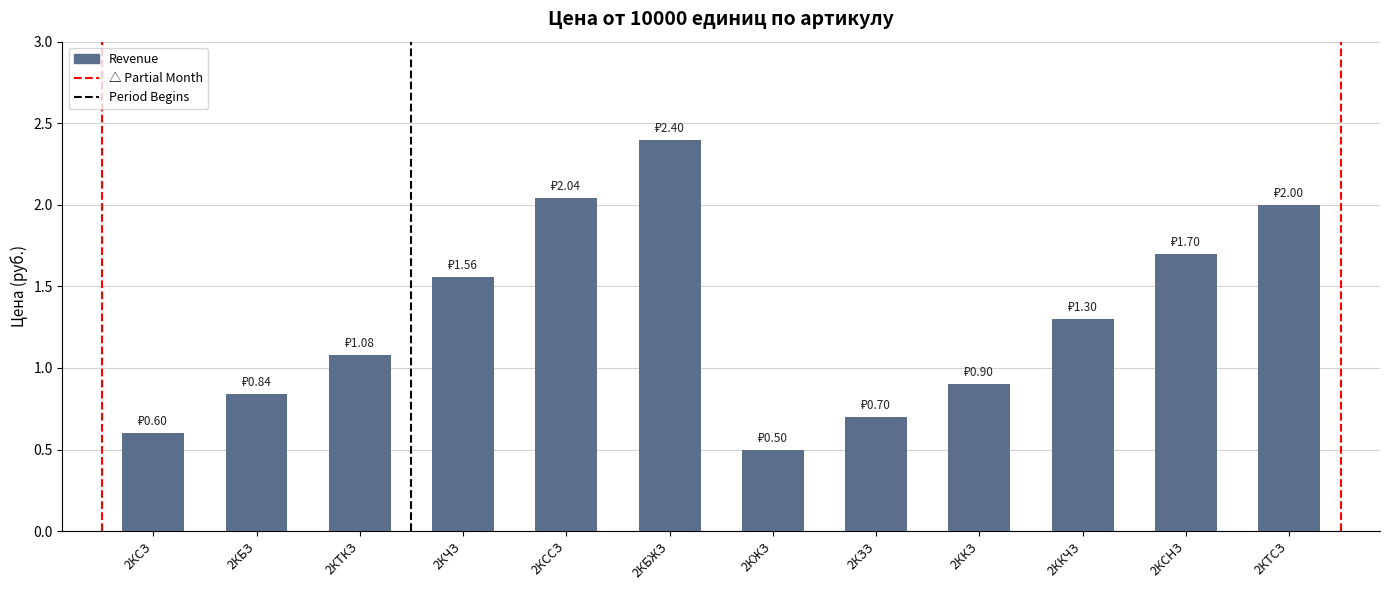

What position from the left is 2КБЗ?

2